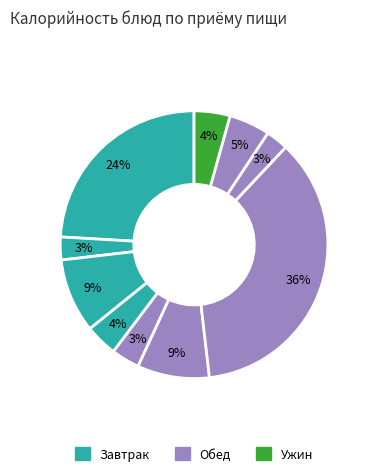

How many slices are in this pie chart?

10